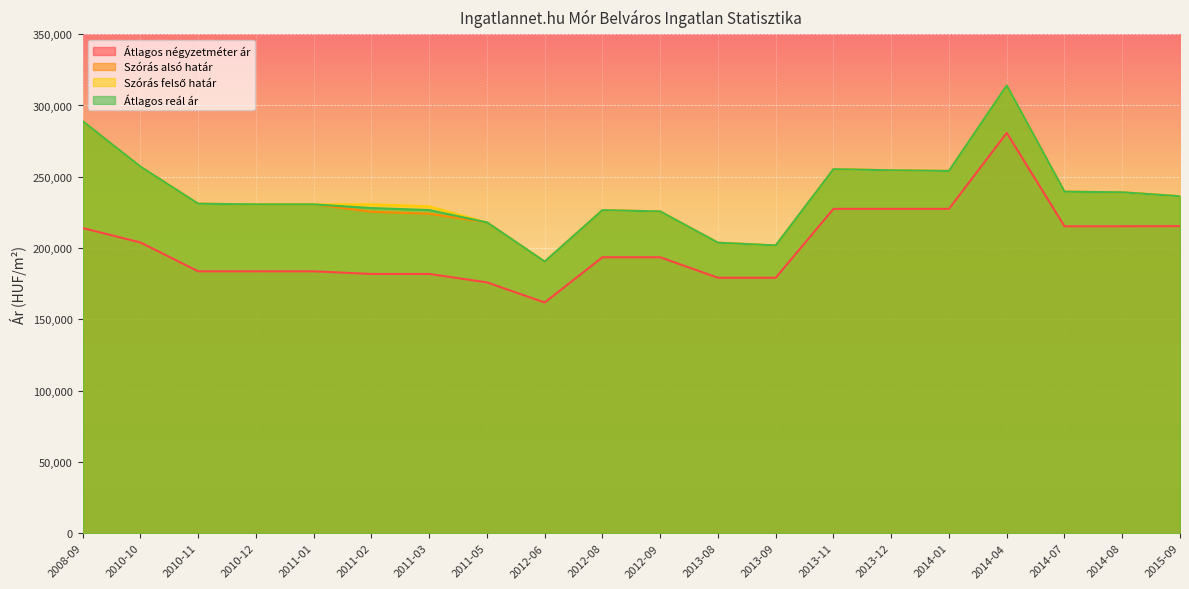

Is it true that Átlagos reál ár equals 239527 at 2014-07?

True